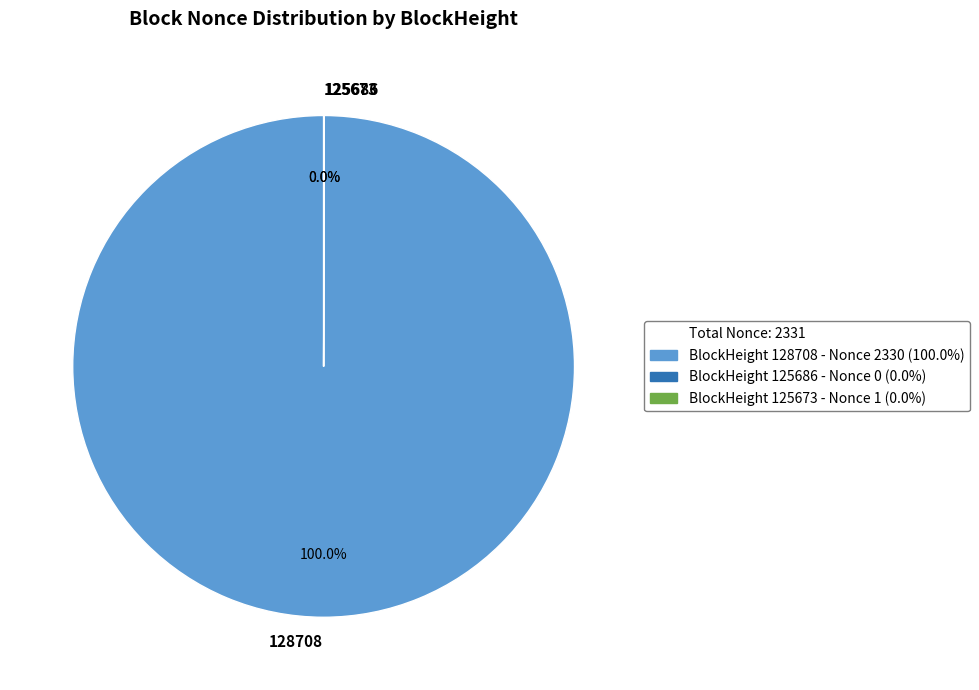

Does any single category account for the majority?

Yes